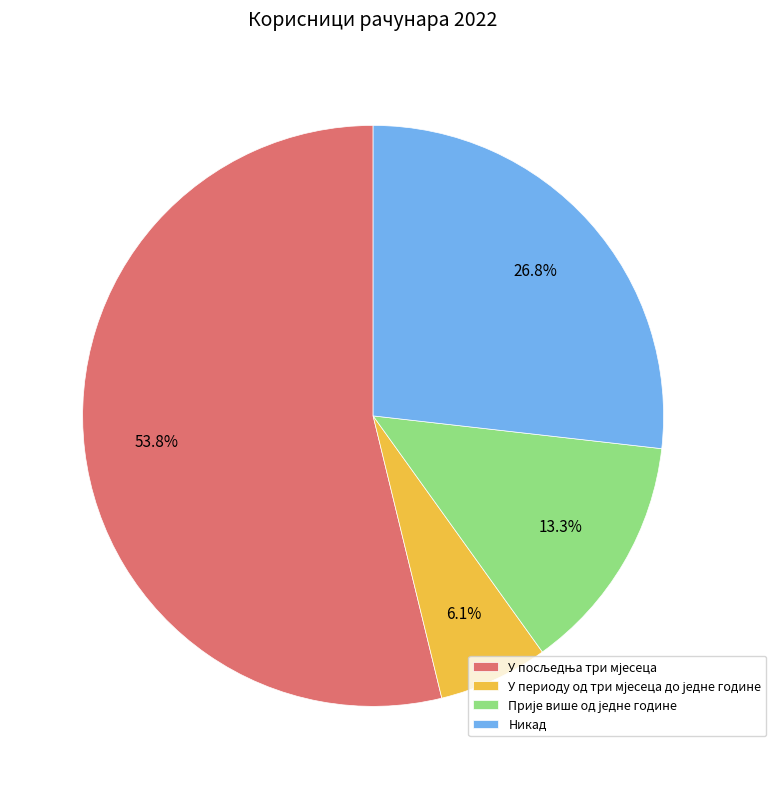

Is there a majority slice in this chart?

Yes